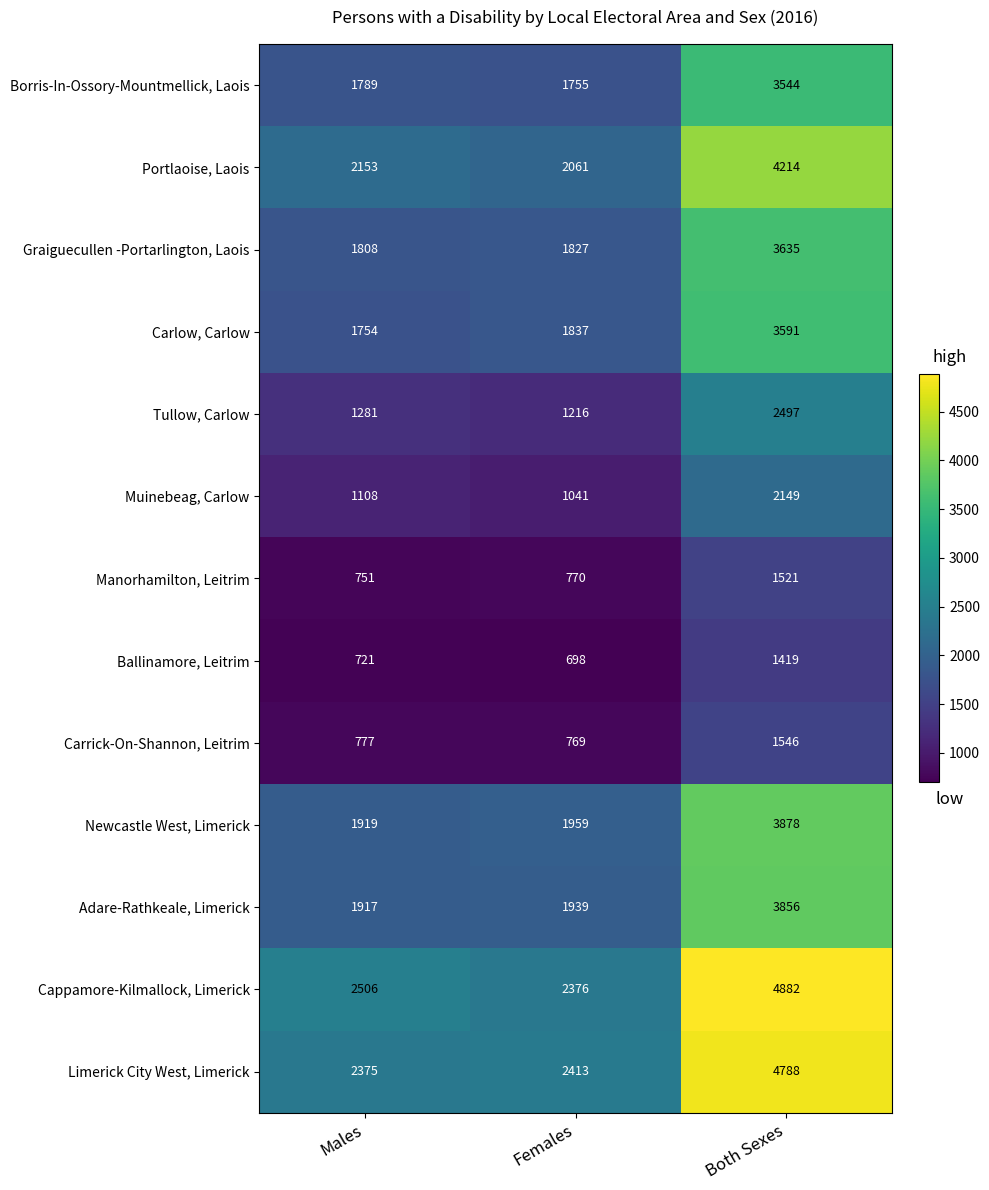

Is it true that Muinebeag, Carlow equals 2149 at Both Sexes?

True